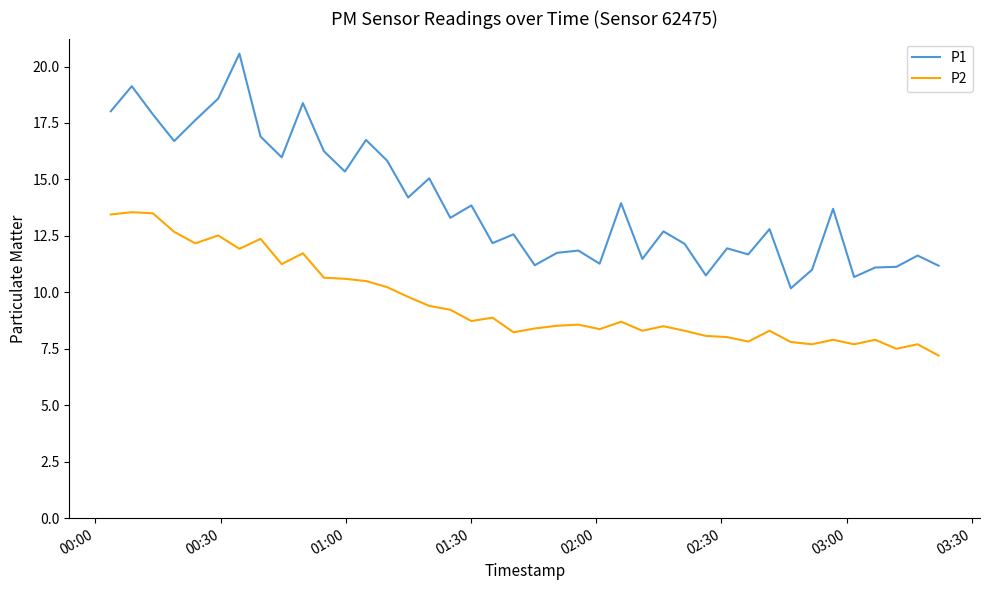

Rank the series by their maximum value, from highest to lowest.

P1, P2